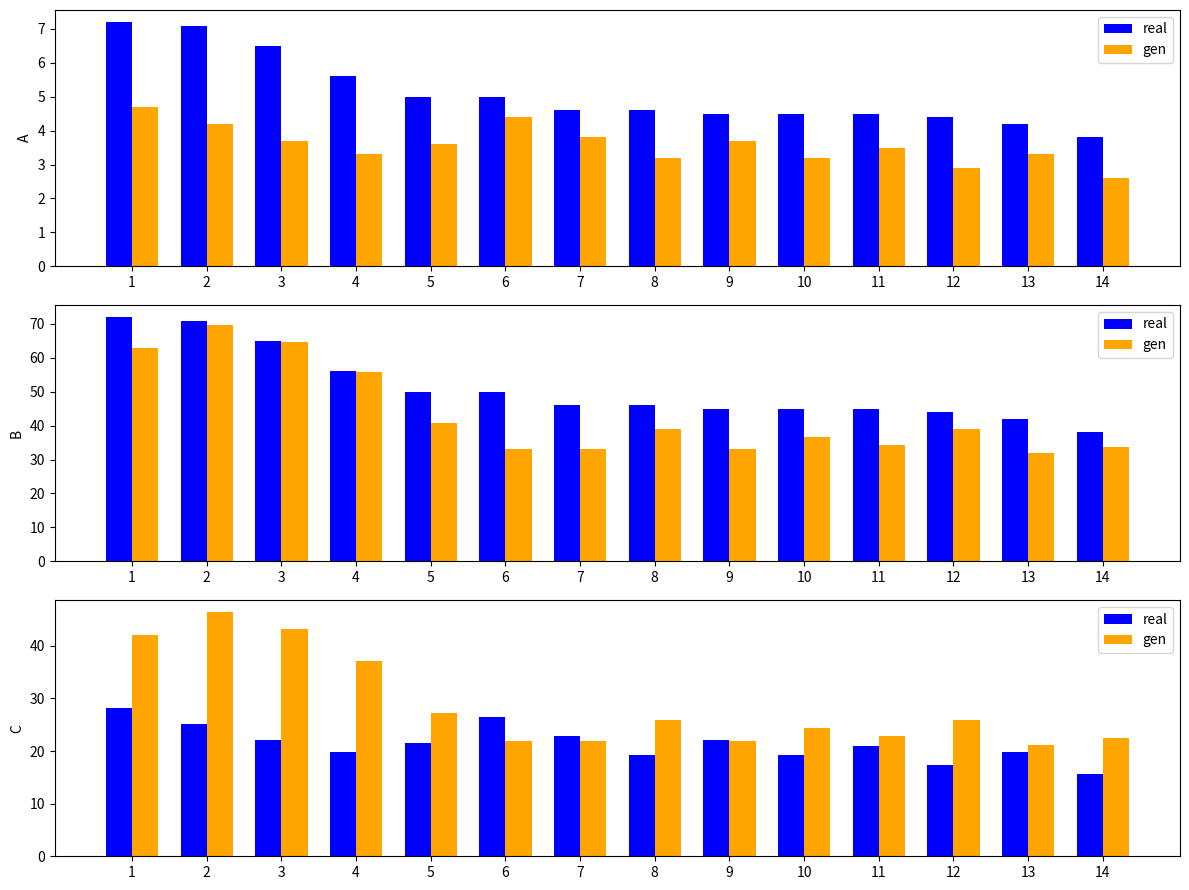

Between 7 and 13, which is larger?

7